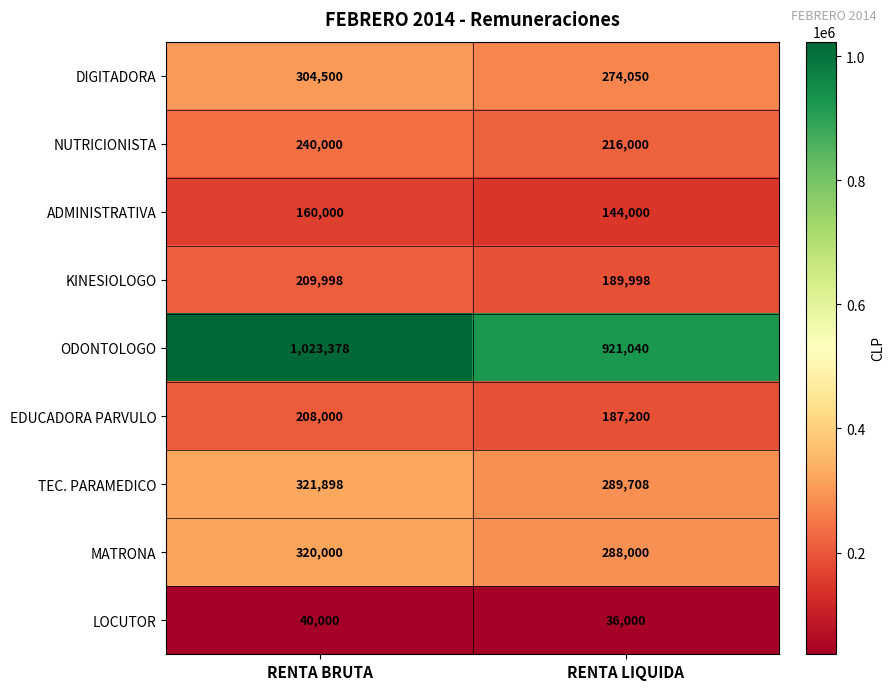

What is the difference between the maximum and minimum values in the ADMINISTRATIVA series?

16000